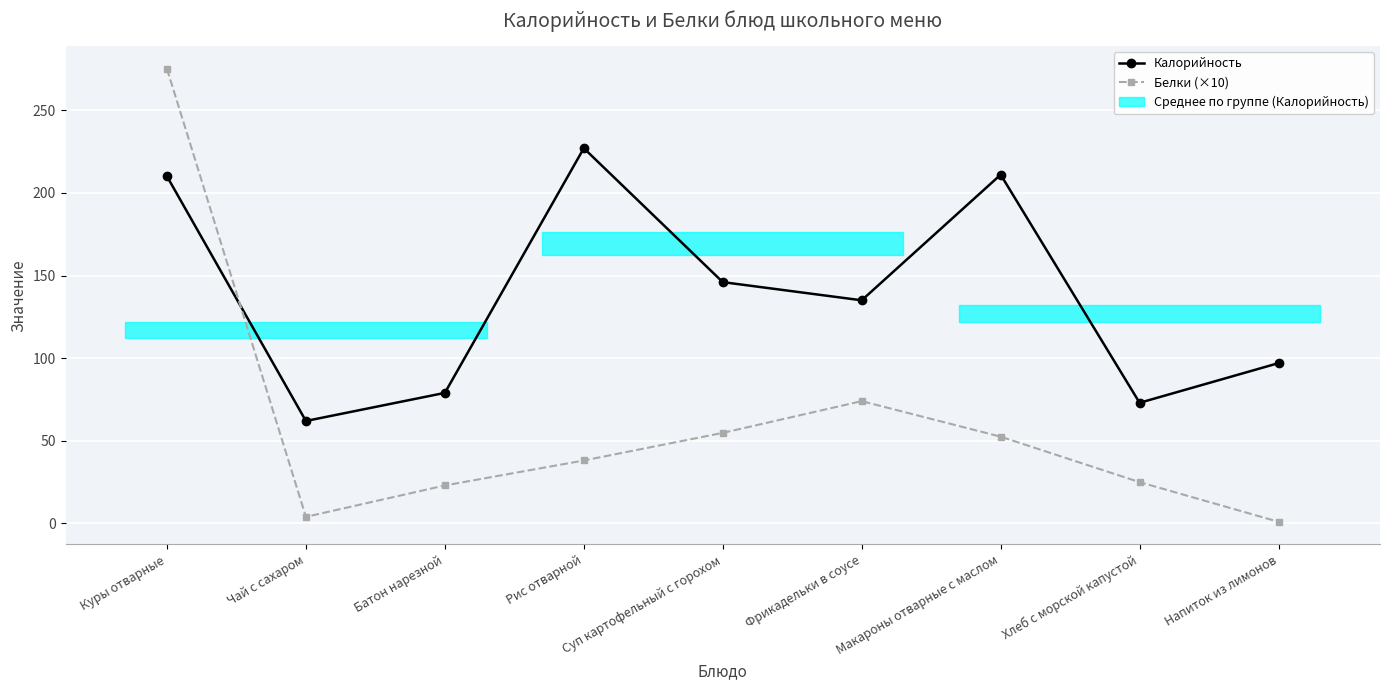

What position from the right is Фрикадельки в соусе?

4